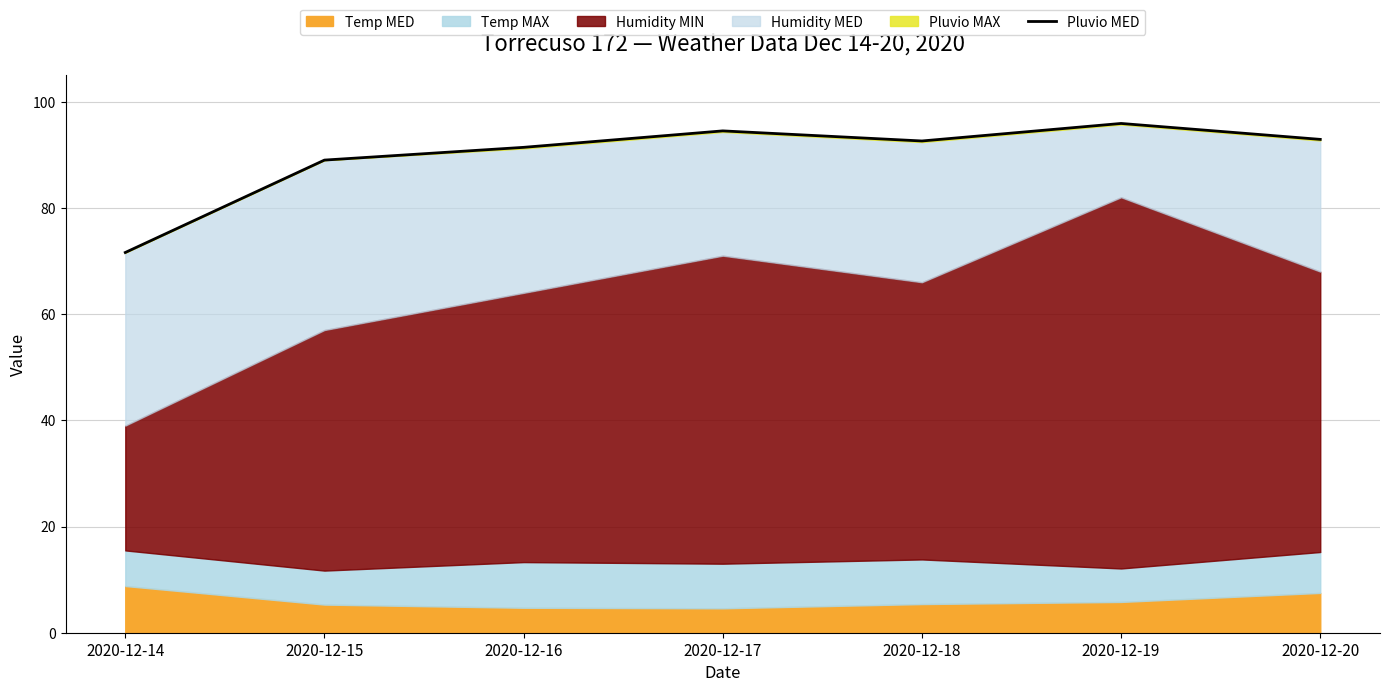

Read the value at 2020-12-18.

92.6